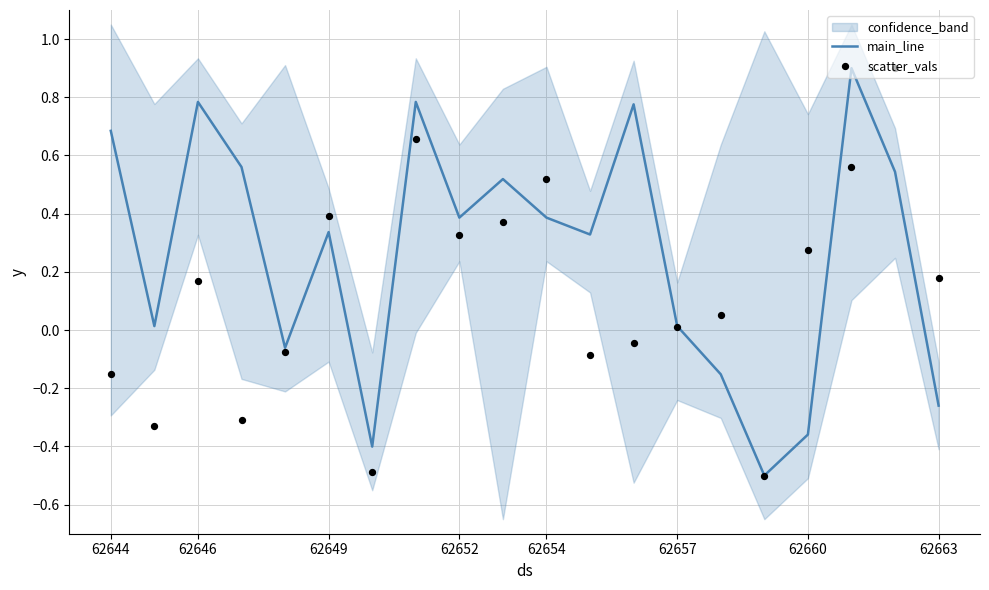

Which series has the largest total across all categories?

main_line